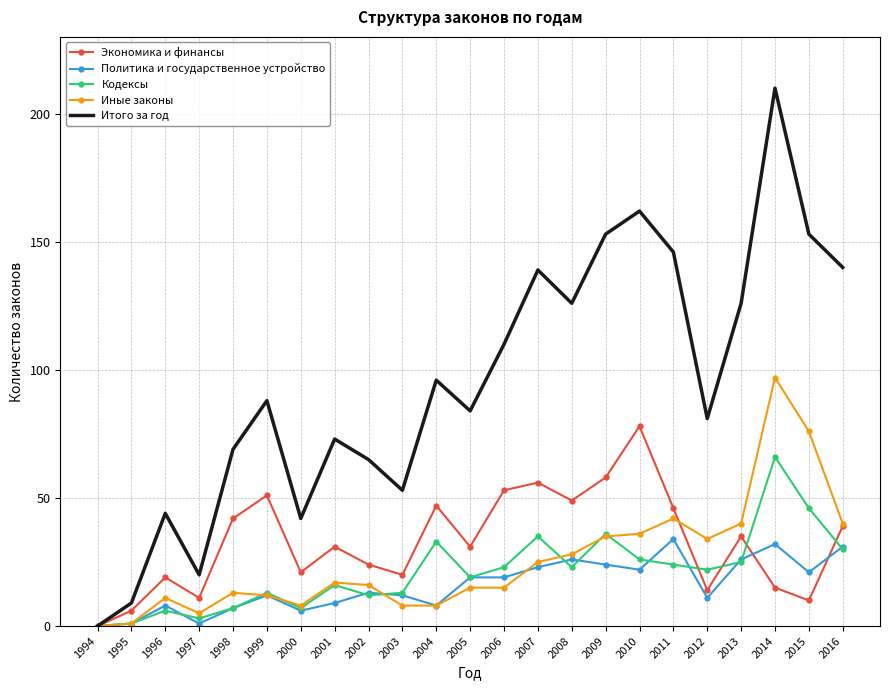

What is the sum of the Итого за год values at 2006 and 2001?

183